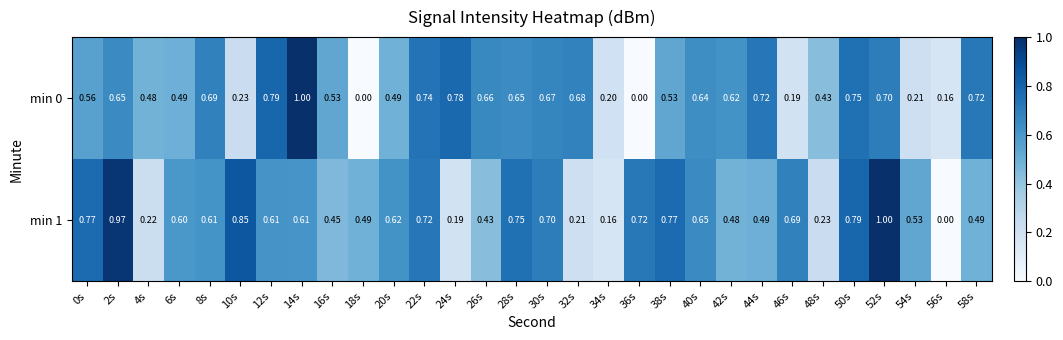

Is the value of min 0 at 44s greater than the value of min 1 at 56s?

Yes